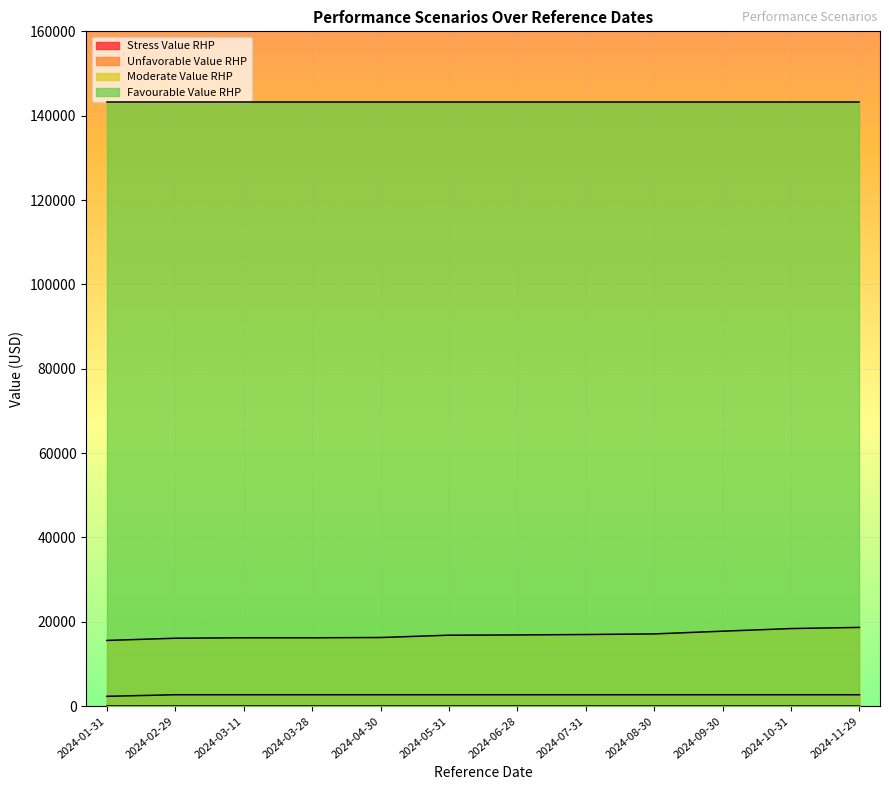

At how many categories does at least one series exceed 16289?

12